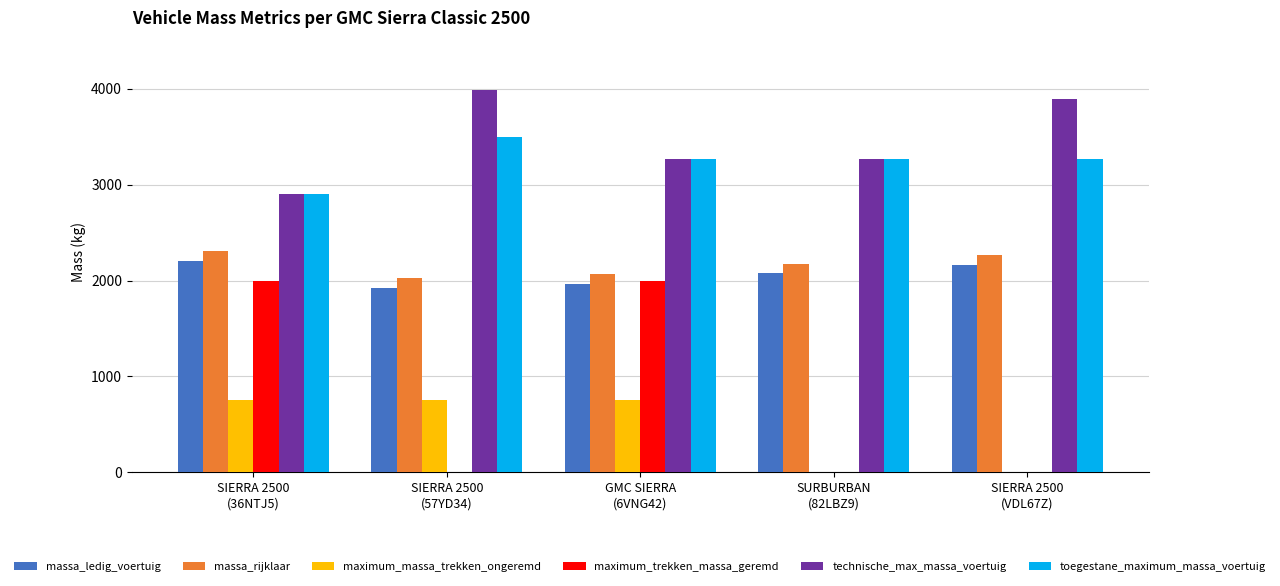

What is the sum of all massa_ledig_voertuig values?

10338